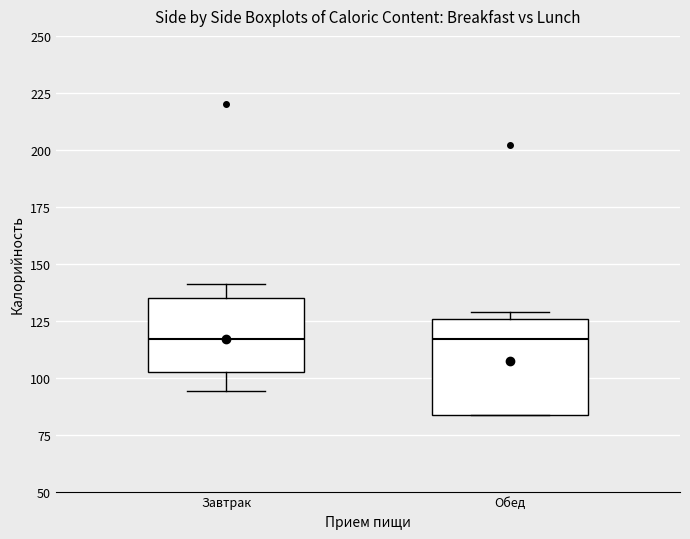

Comparing the boxes themselves (not the whiskers), which one is the tallest?

Обед